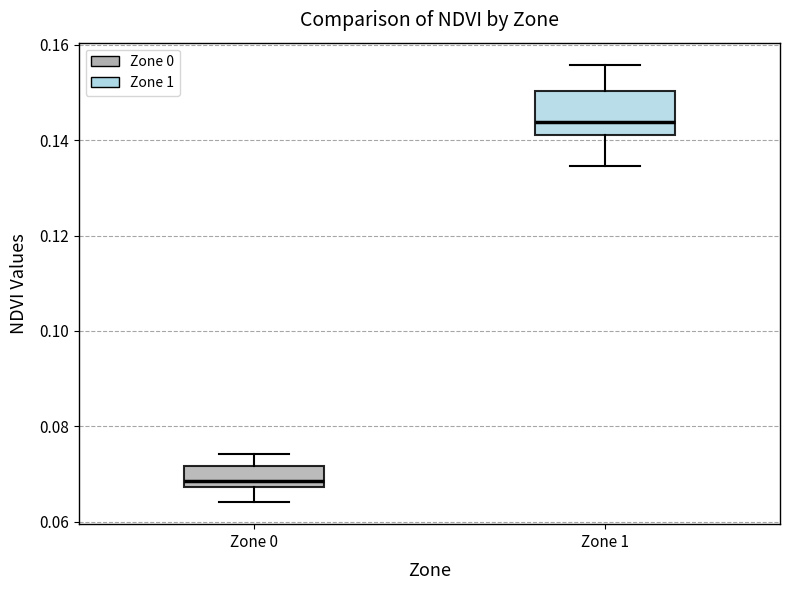

Reading left to right, read every box against the y-axis: the position of its median line, the range the box covers, and the ends of its whiskers. The values are not printed on the chart, so give them approximately, as read against the axis.

Zone 0: median 0.068 (just above the box's lower edge), box 0.068 to 0.072, whiskers 0.064 to 0.074
Zone 1: median 0.144, box 0.142 to 0.150, whiskers 0.134 to 0.156